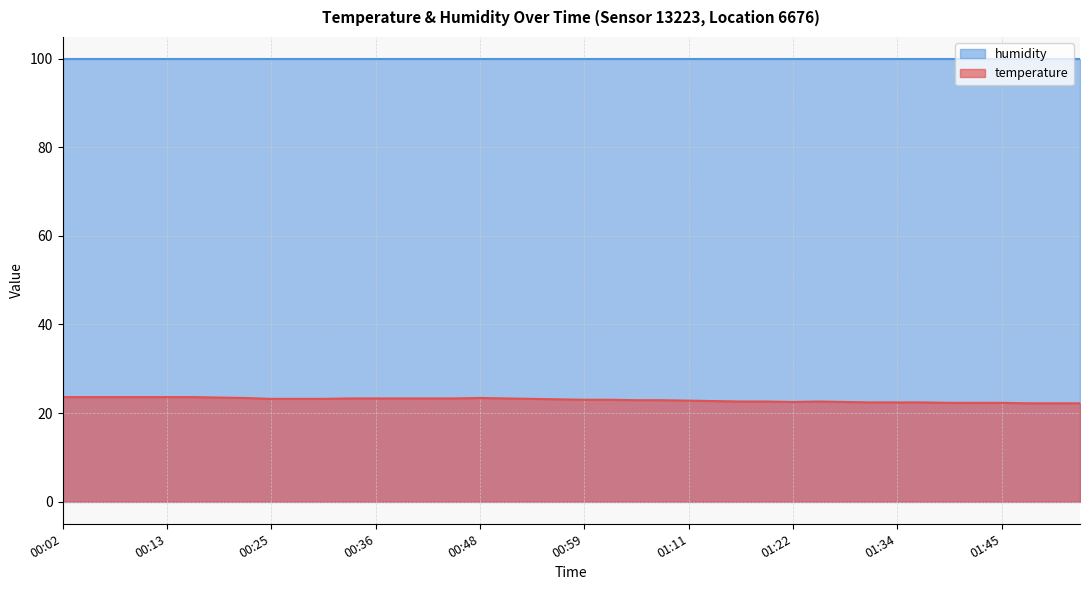

How many points are higher than both their immediate neighbors (excluding endpoints)?

2